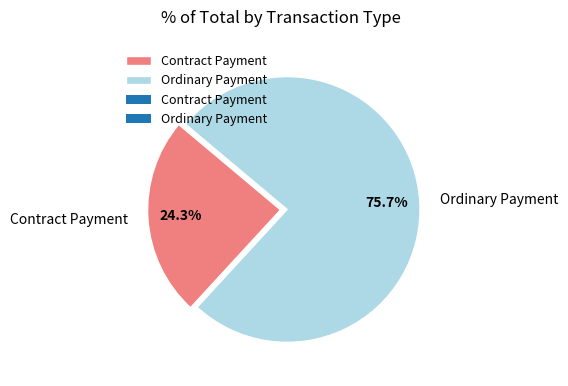

Does Ordinary Payment represent more than half of the total?

Yes